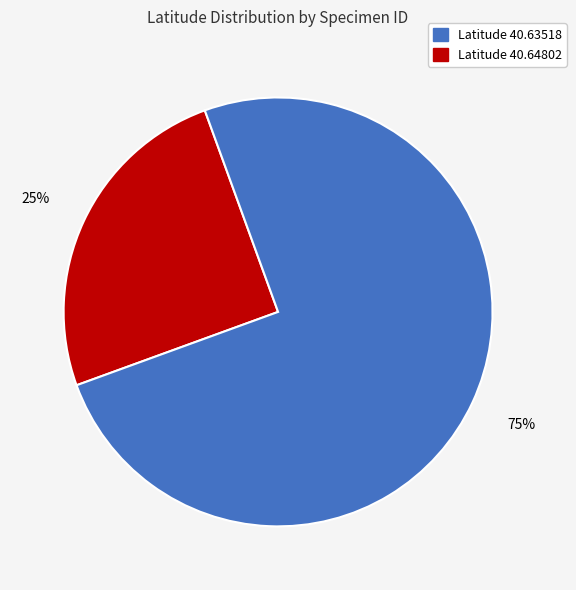

Is there any slice that represents more than half of the pie?

Yes